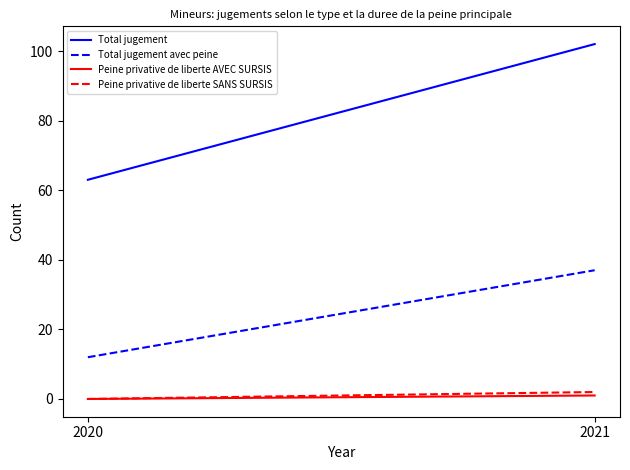

What is the value of the Total jugement avec peine point at the 1st from the left?

12